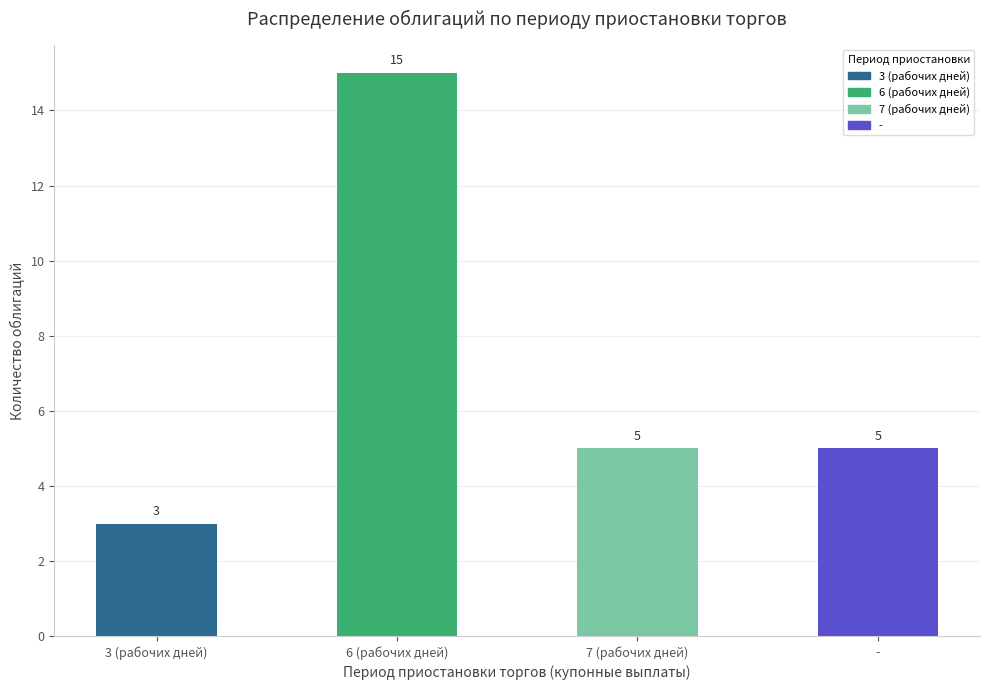

Reading right to left, what are all the values shown in this chart?

-=5	7 (рабочих дней)=5	6 (рабочих дней)=15	3 (рабочих дней)=3